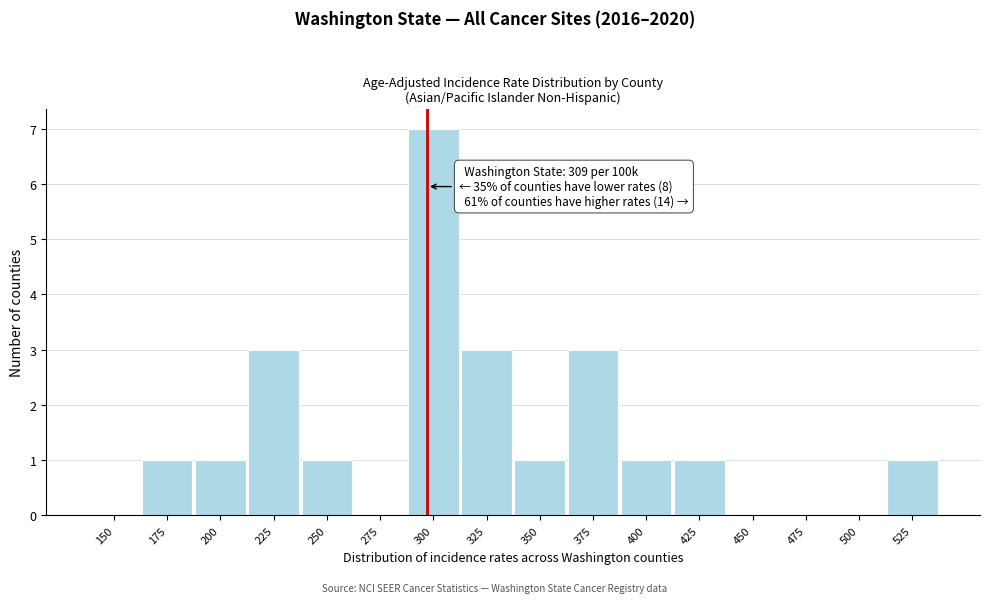

Reading left to right, extract all data points from this chart.

150=0	175=1	200=1	225=3	250=1	275=0	300=7	325=3	350=1	375=3	400=1	425=1	450=0	475=0	500=0	525=1